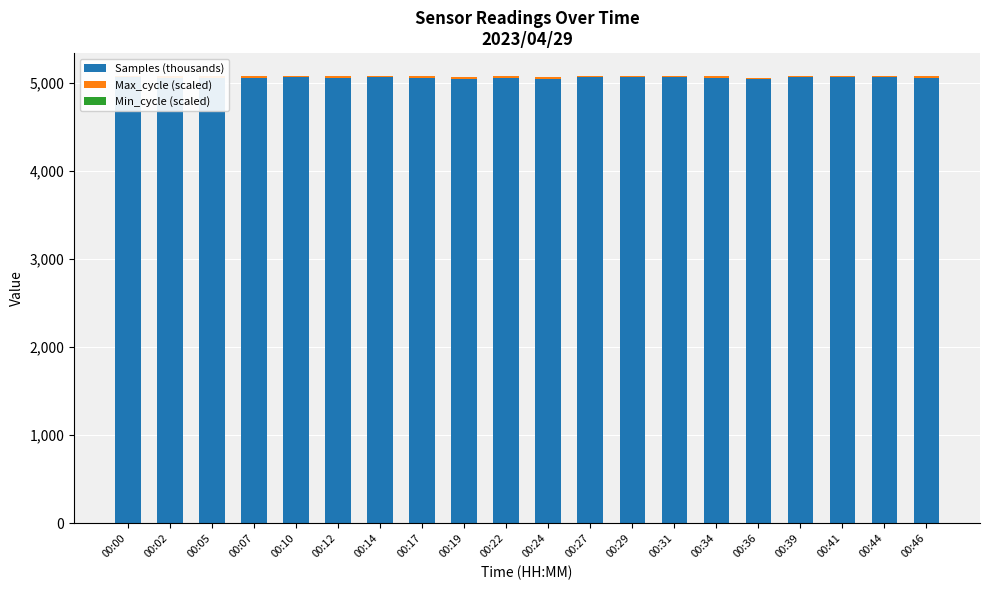

What is the difference between the Max_cycle (scaled) values at 00:36 and 00:02?

0.1